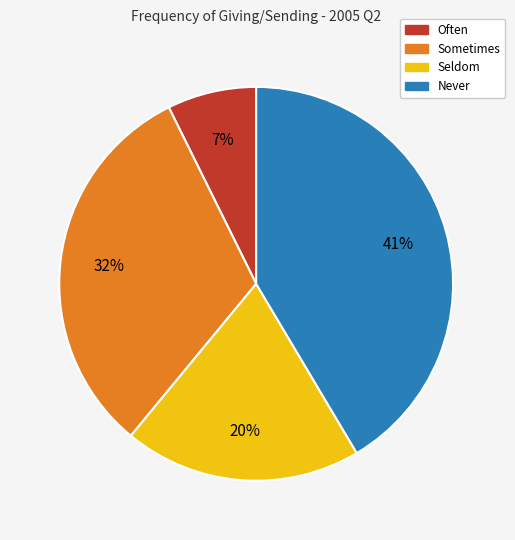

Is it true that Never is 29% of the pie?

False